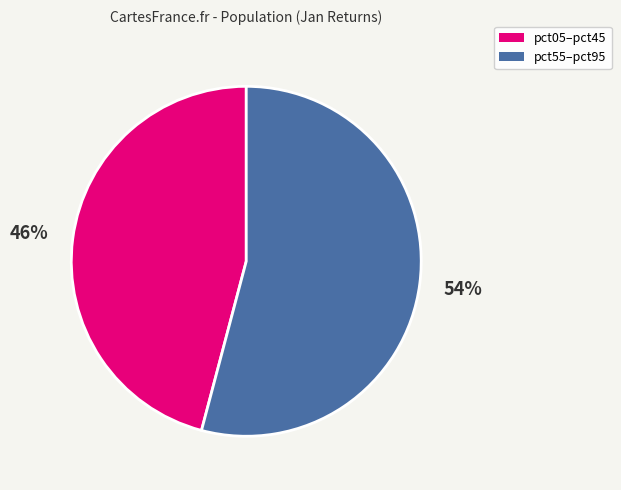

Is there any slice that represents more than half of the pie?

Yes